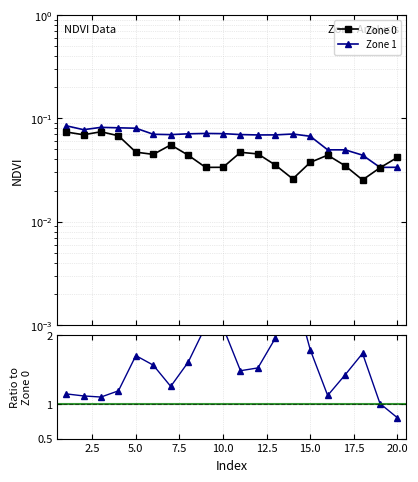

True or false: Zone 1 / Zone 0 and Zone 0 cross at least once.

False